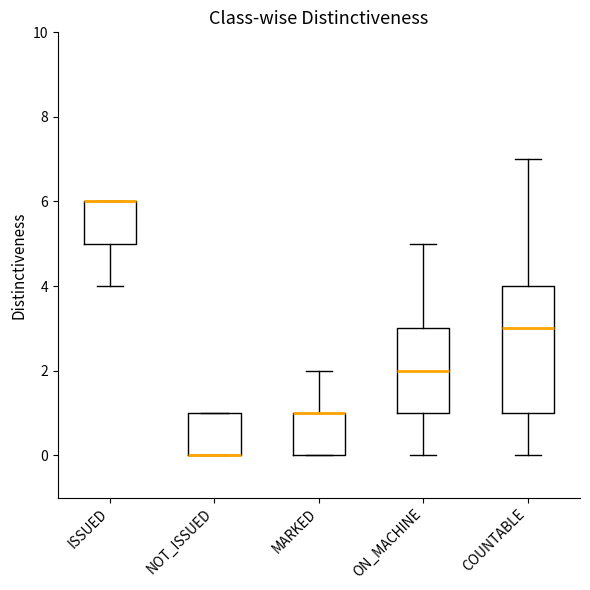

Reading left to right, transcribe this box plot: for each box, give where its median line is, the range the box spans, and where its two whiskers end, as read against the y-axis. The values are not printed on the chart, so give them approximately, as read against the axis.

ISSUED: median 6 (drawn on the box's upper edge), box 5 to 6, whiskers 4 to 6
NOT_ISSUED: median 0 (drawn on the box's lower edge), box 0 to 1, whiskers 0 to 1
MARKED: median 1 (drawn on the box's upper edge), box 0 to 1, whiskers 0 to 2
ON_MACHINE: median 2, box 1 to 3, whiskers 0 to 5
COUNTABLE: median 3, box 1 to 4, whiskers 0 to 7